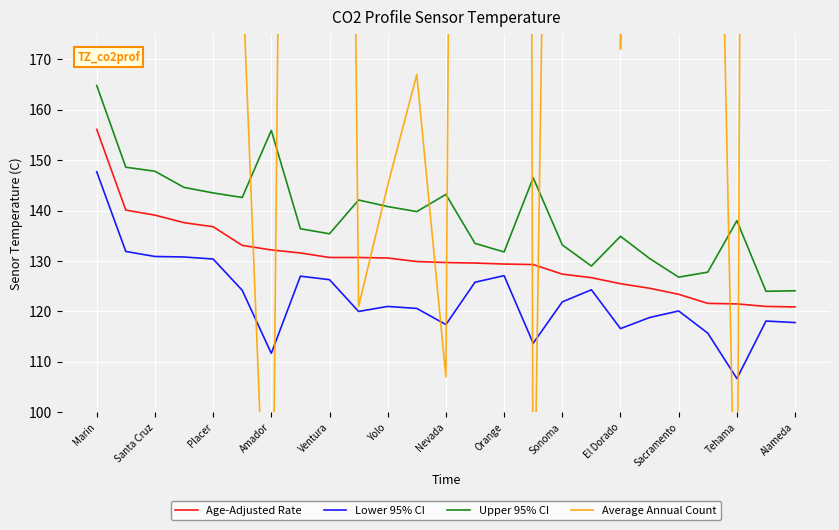

Is it true that Upper 95% CI equals 49.6 at Sacramento?

False